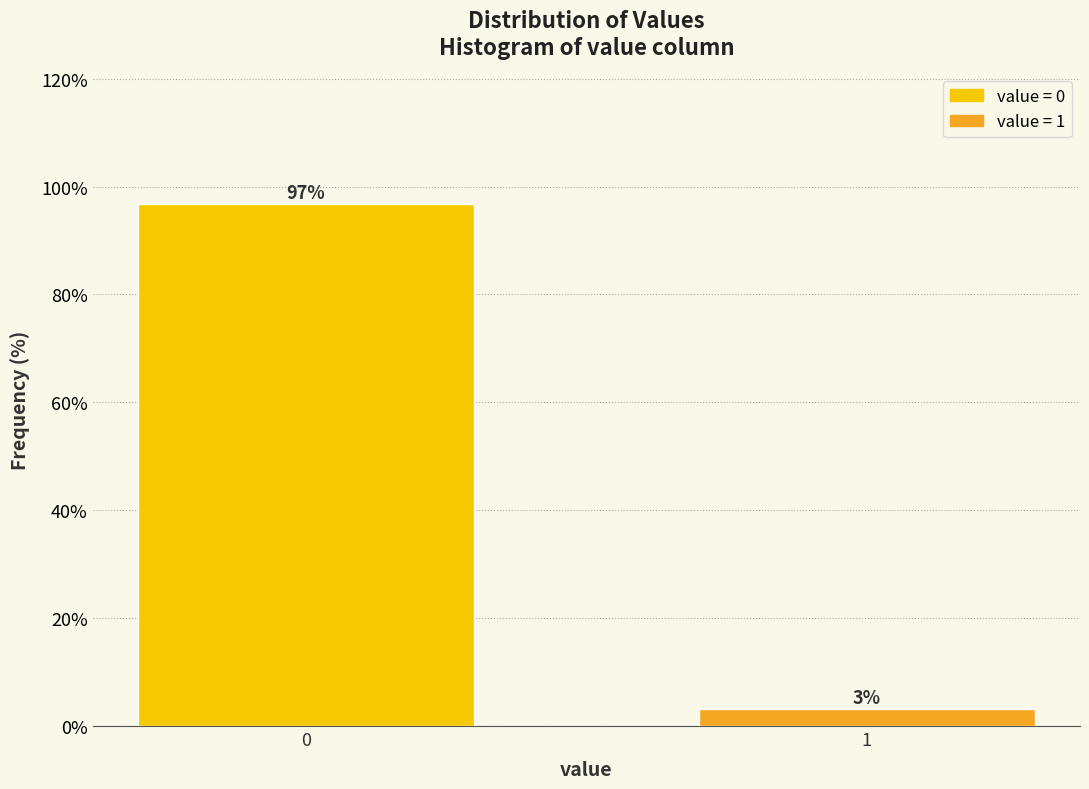

What is the greatest value displayed?

96.8